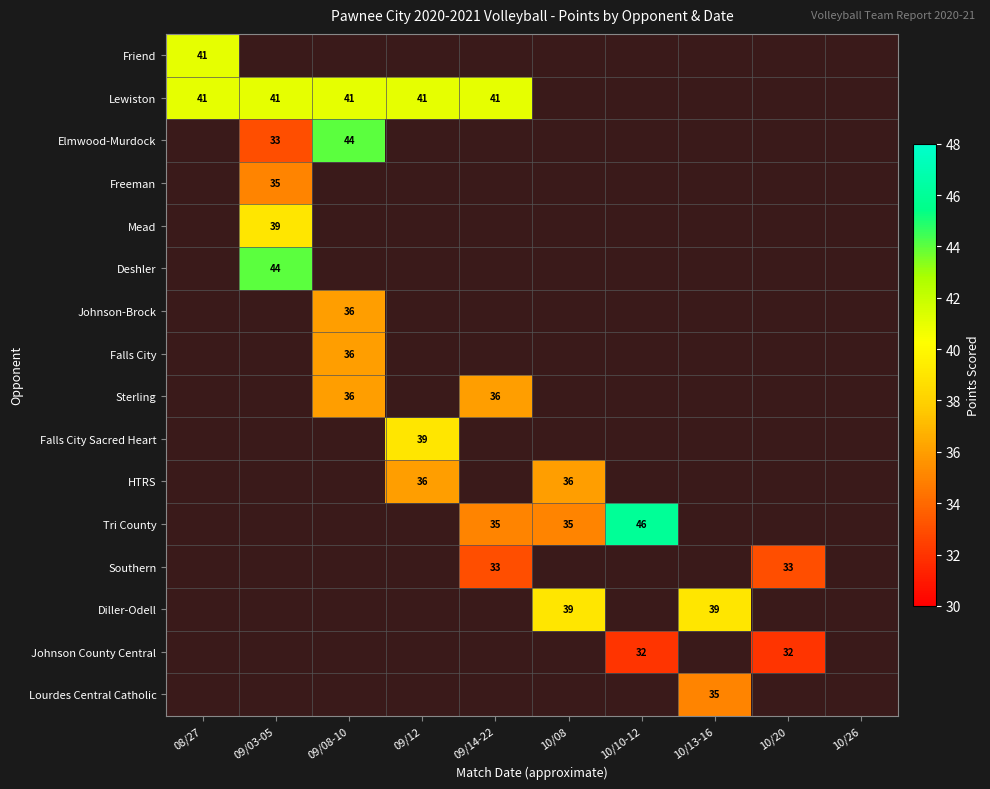

Is it true that Elmwood-Murdock equals 33 at 09/03-05?

True